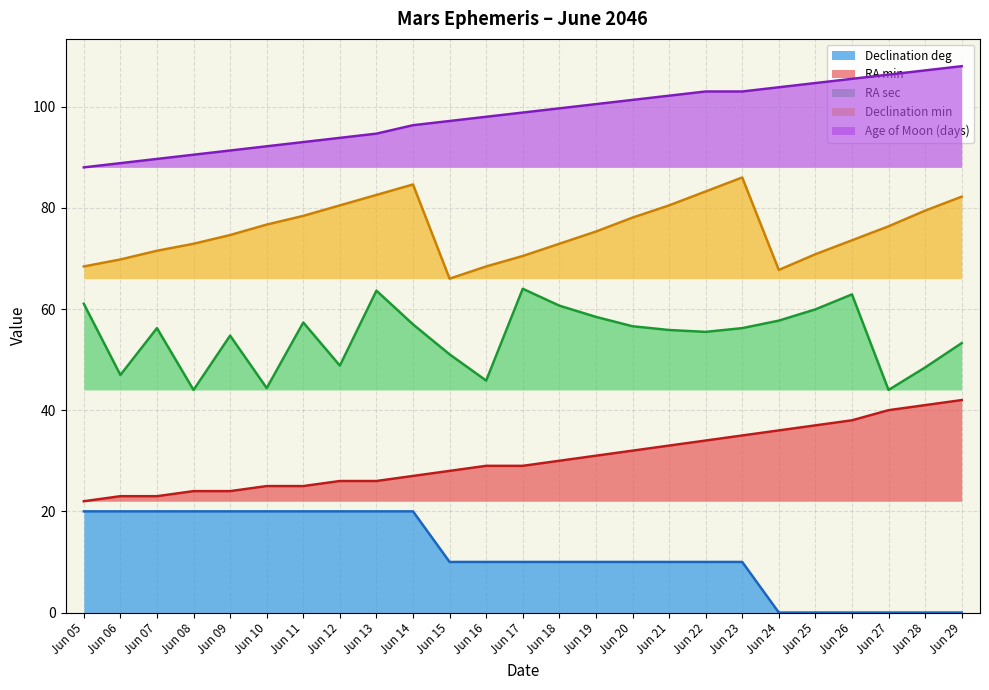

Which series has the largest range (max minus min)?

Declination deg